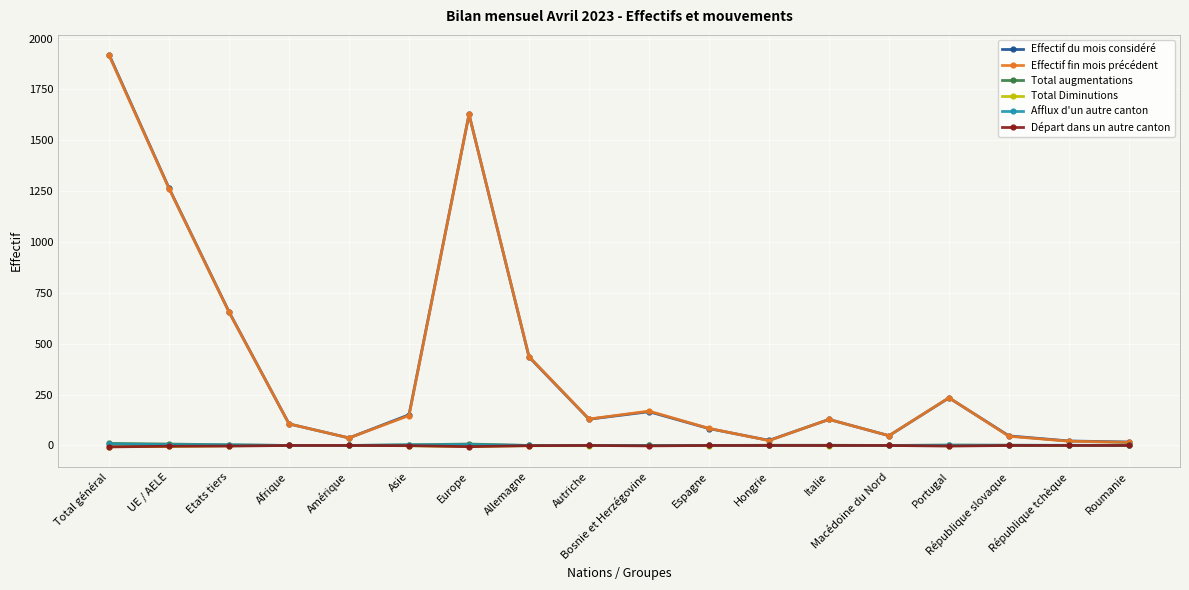

What is the total value across all series at Macédoine du Nord?

96